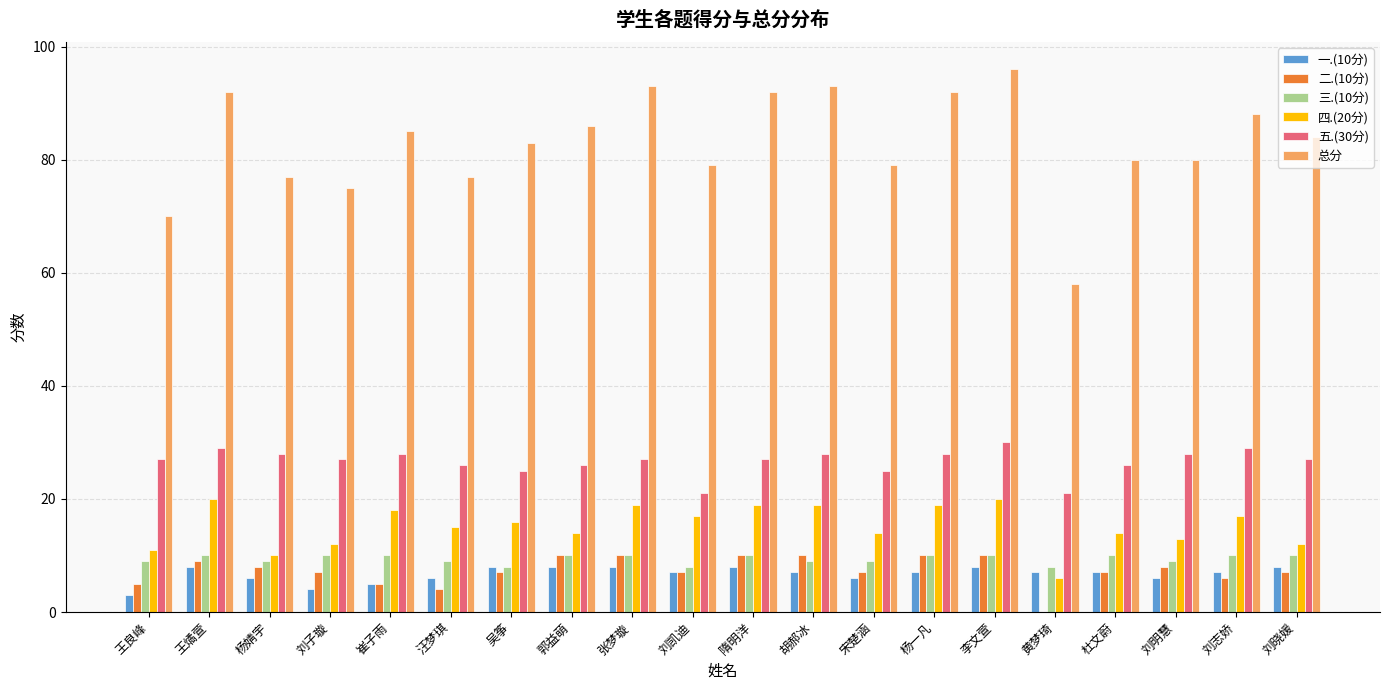

Which series has the largest total across all categories?

总分